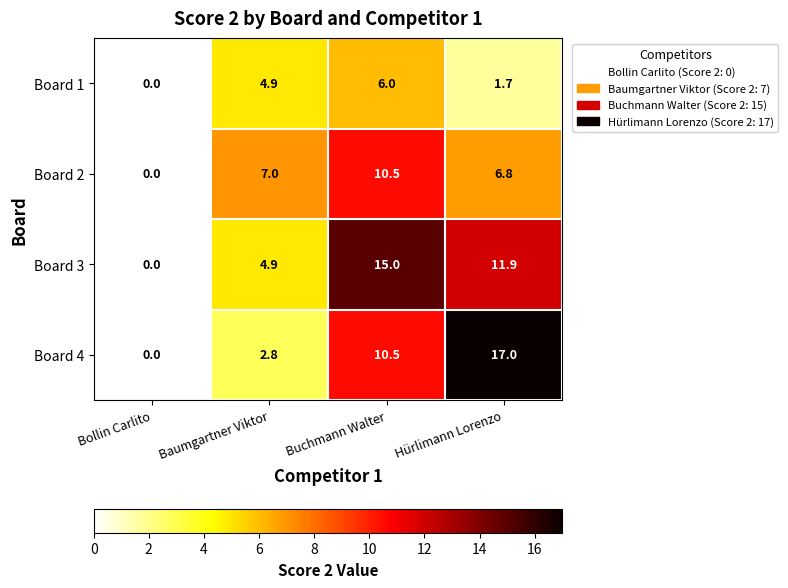

Between Baumgartner Viktor and Hürlimann Lorenzo, which series saw the biggest shift?

Board 4